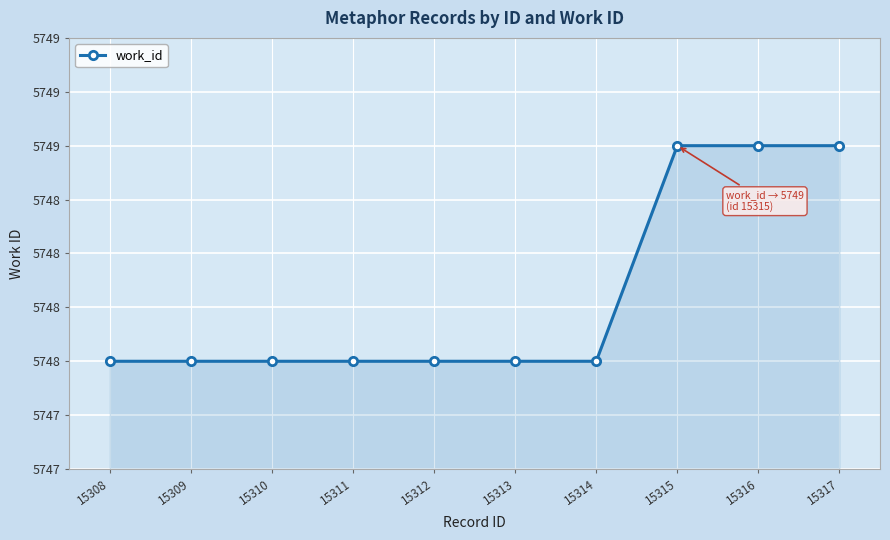

What is the average value?

5748